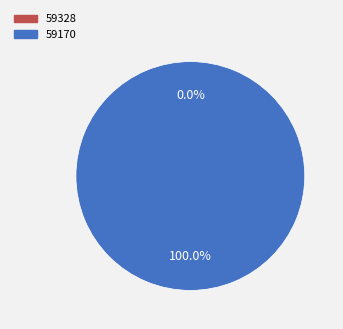

To the nearest percent, what is the difference between the 59328 and 59170 slice percentages?

100%